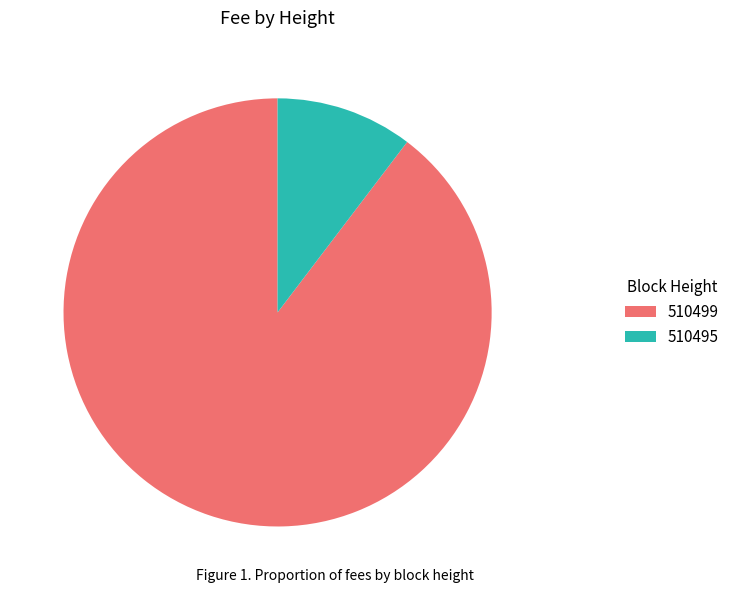

True or false: 510495 accounts for 10% of the total.

True